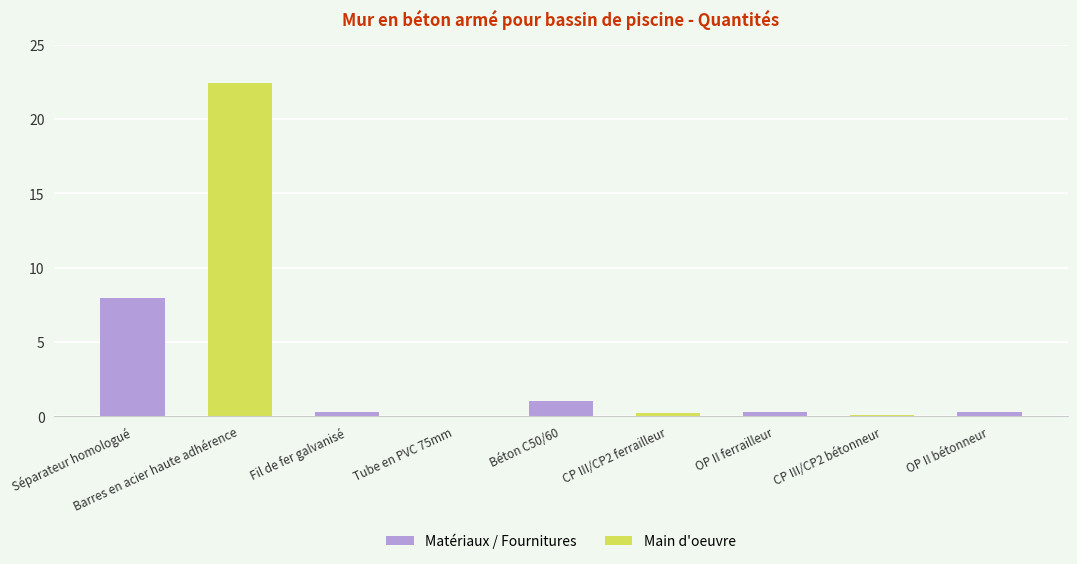

How many bars are there in total?

9